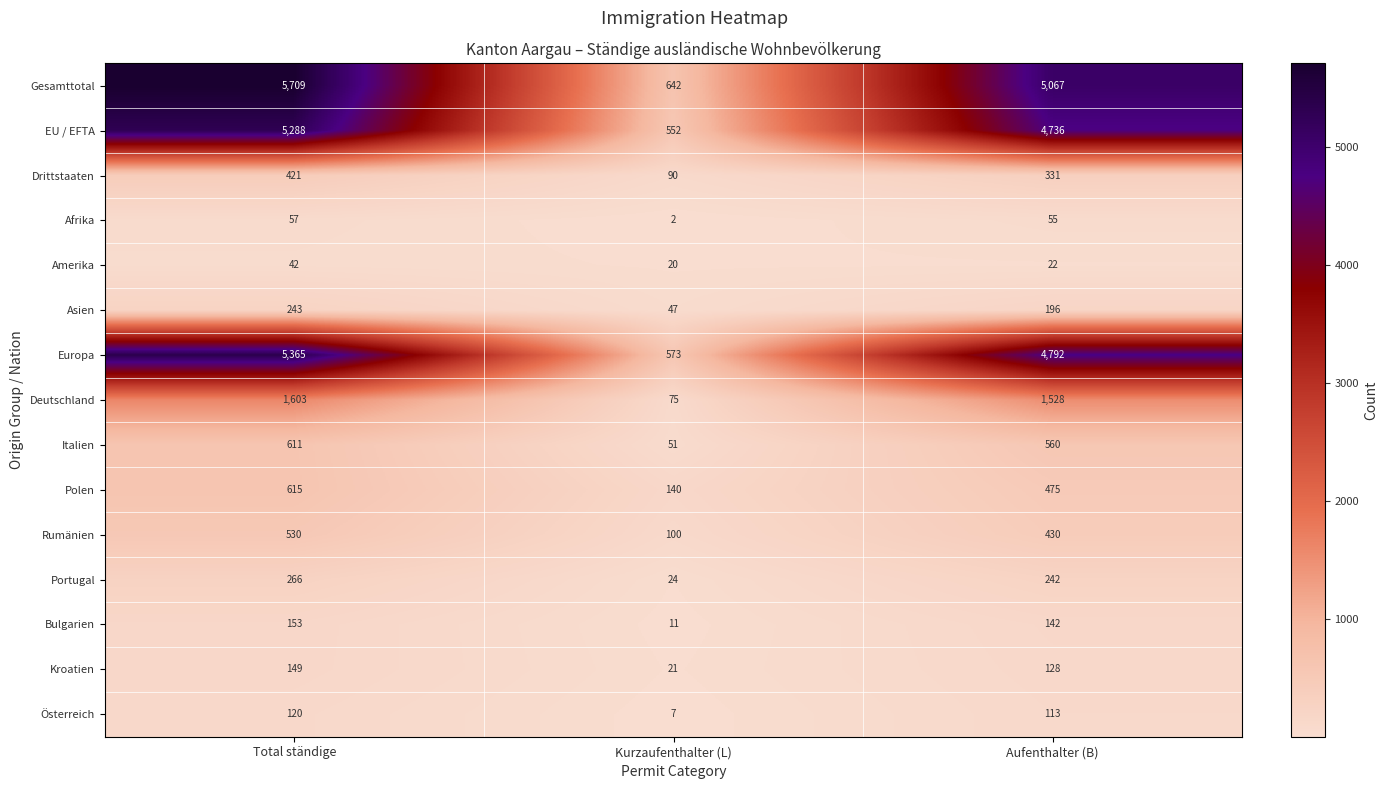

How many series are shown in this chart?

15